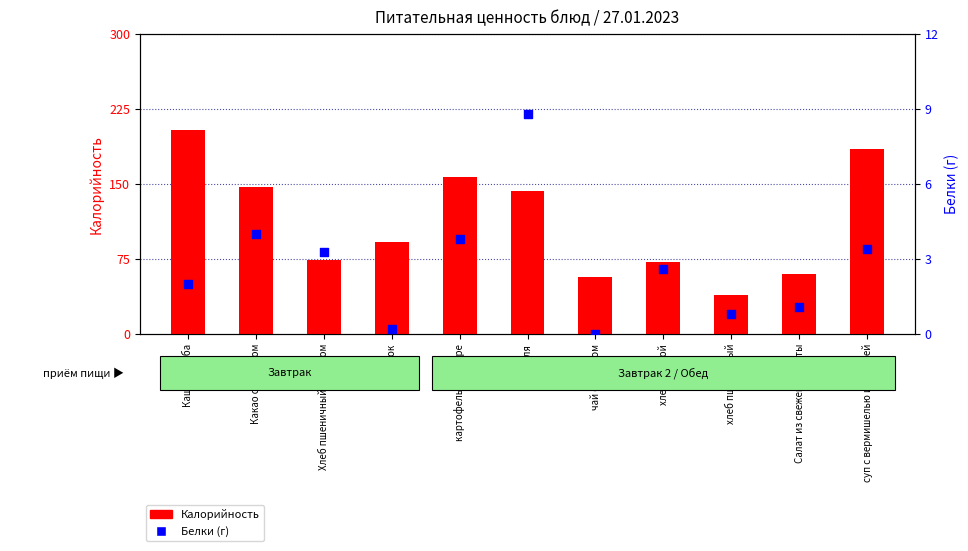

At how many categories does at least one series exceed 197?

1